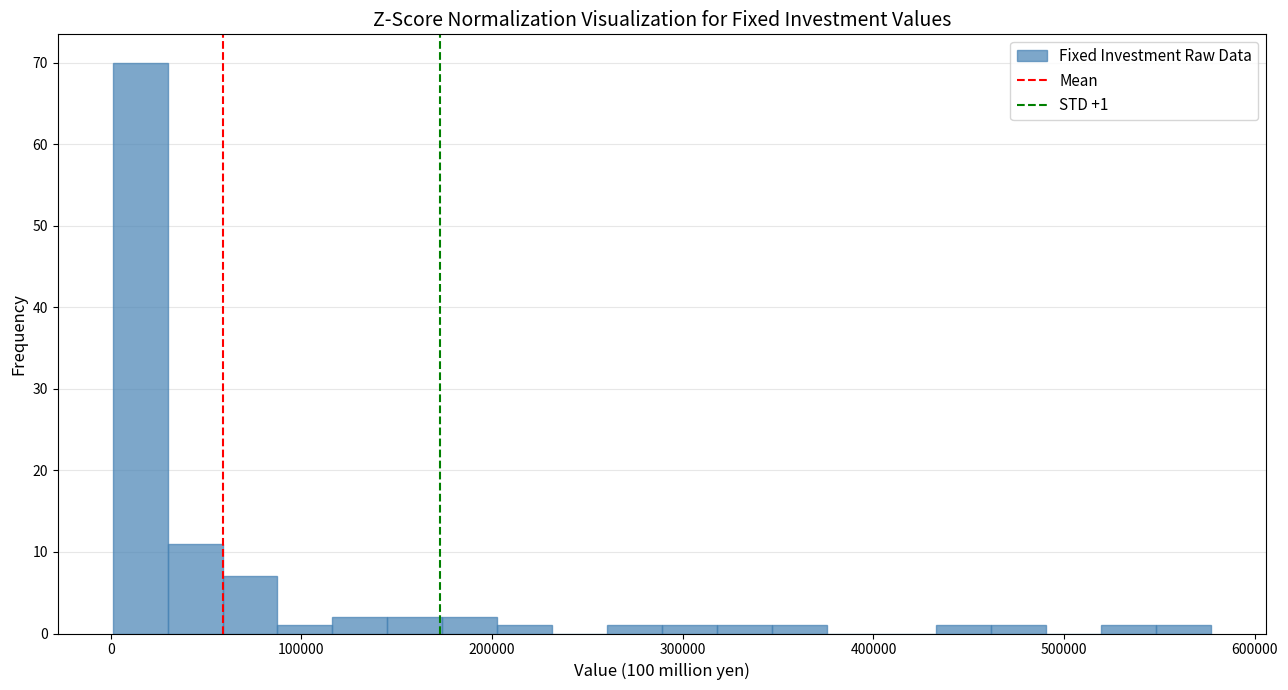

Read against the x-axis, roughly where is the centre of the tallest bar?

20000